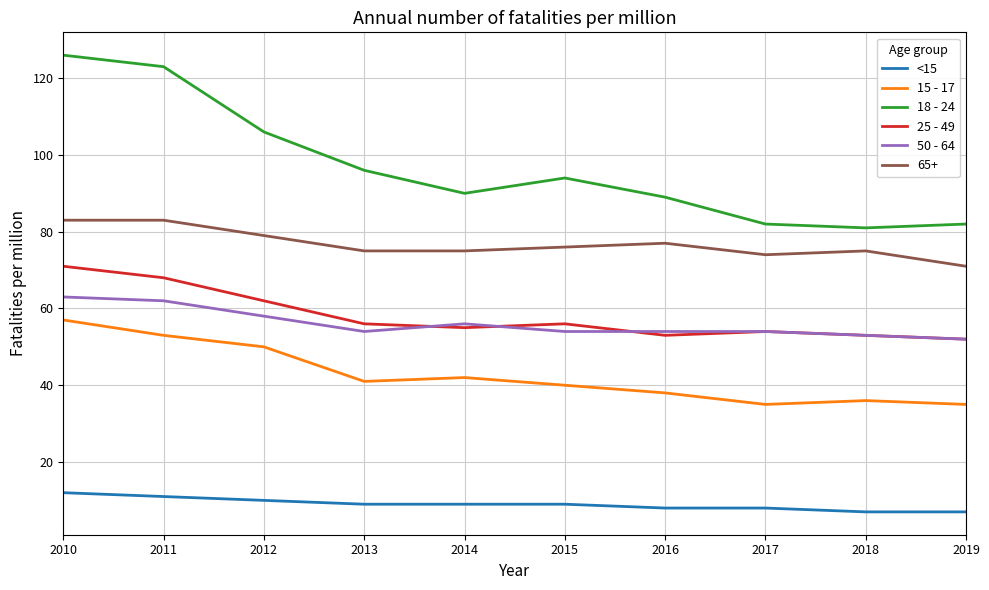

Which series has the widest spread of values?

18 - 24